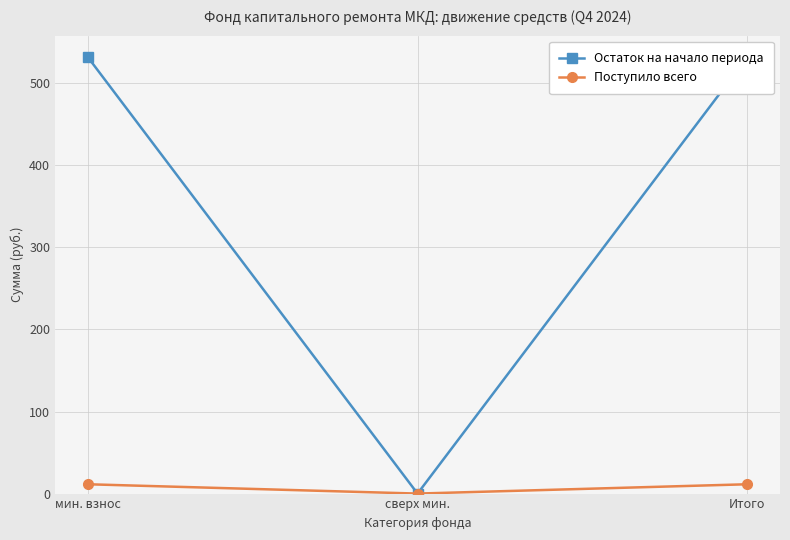

Does the chart display data point markers on the line(s)?

Yes